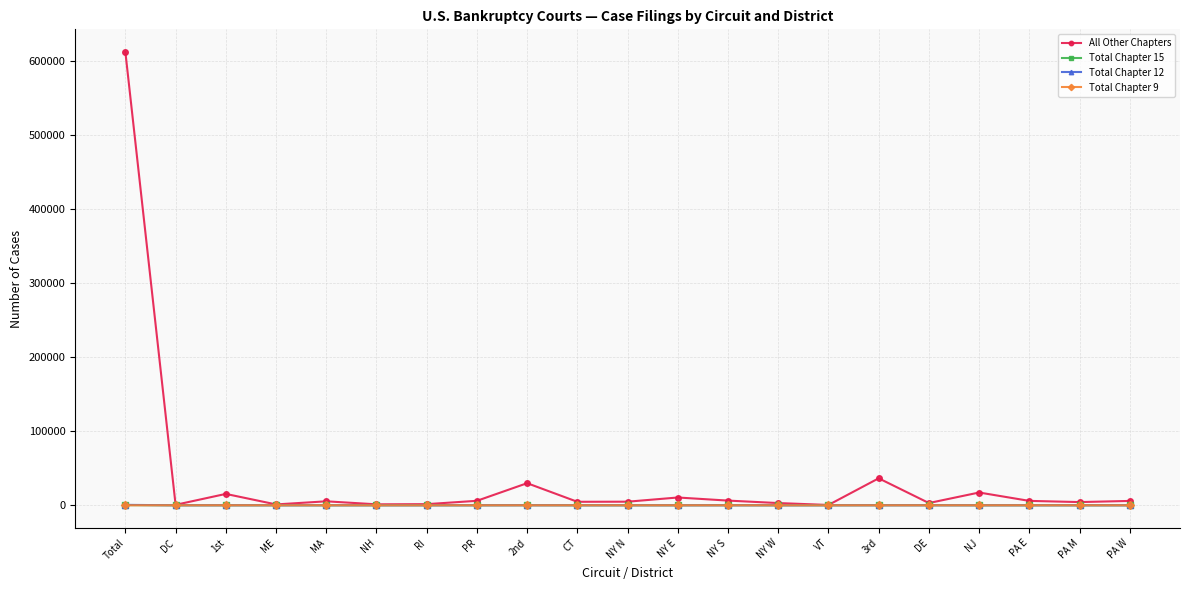

In All Other Chapters, how many points are higher than both neighbors (excluding endpoints)?

6